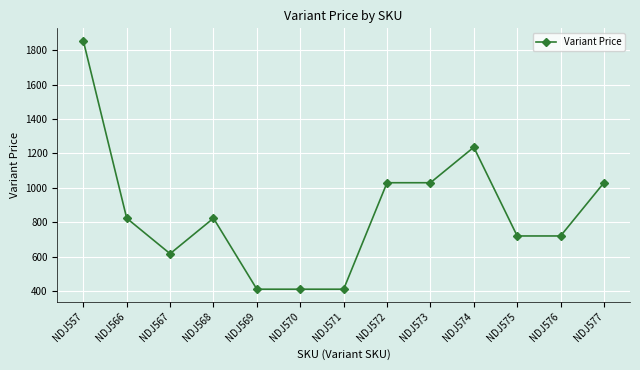

The chart shows a value of 294 at NDJ572. True or false?

False